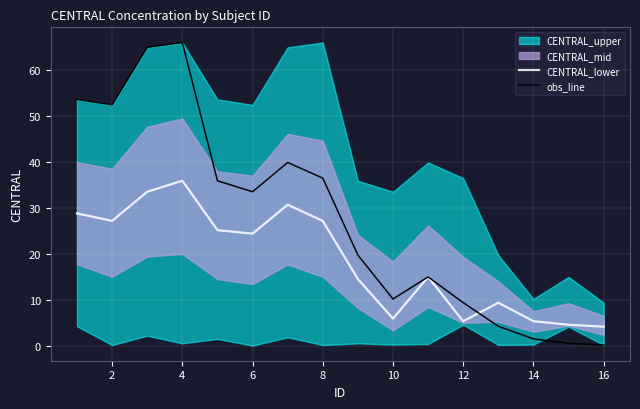

How many interior local valleys does the obs_line series have?

3